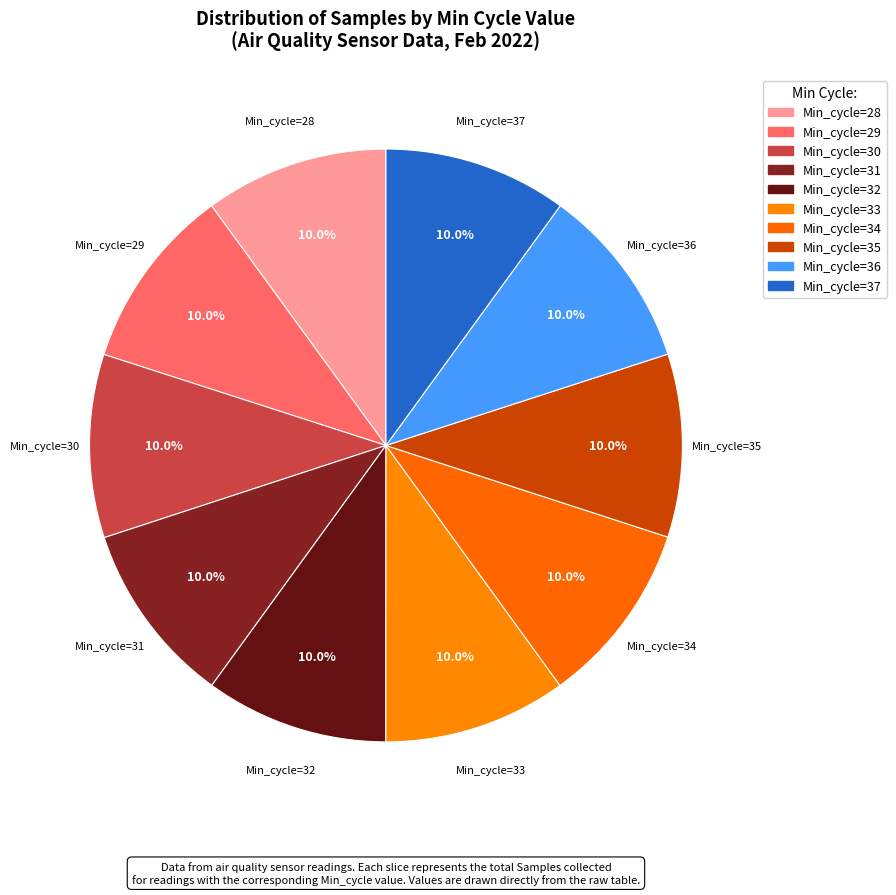

Combined, do Min_cycle=31 and Min_cycle=37 account for over 50%?

No